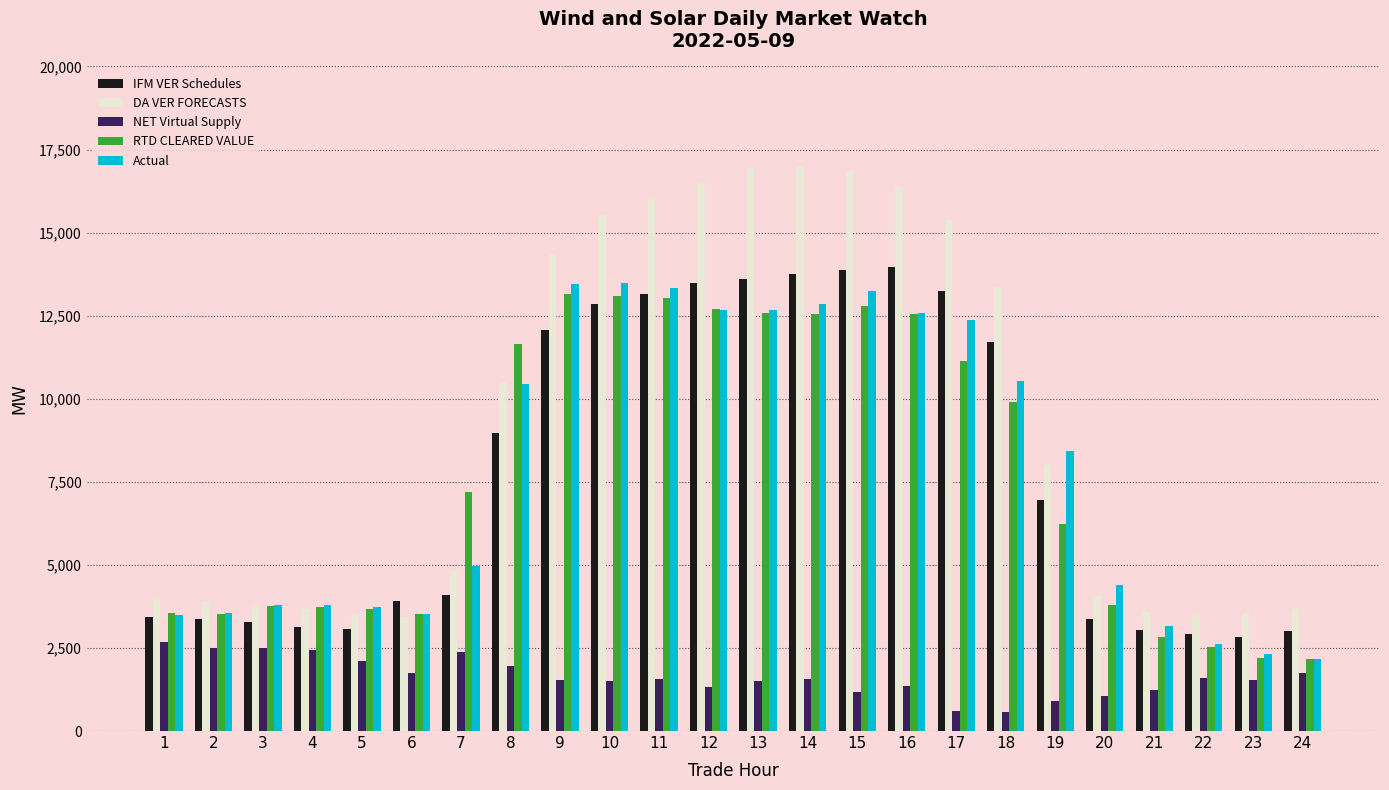

What is the lowest value of the DA VER FORECASTS series?

3419.2